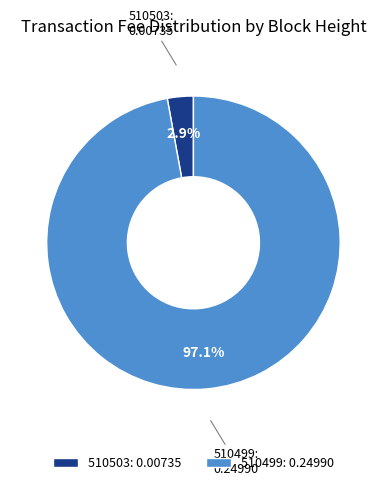

Count the number of slices in the pie.

2